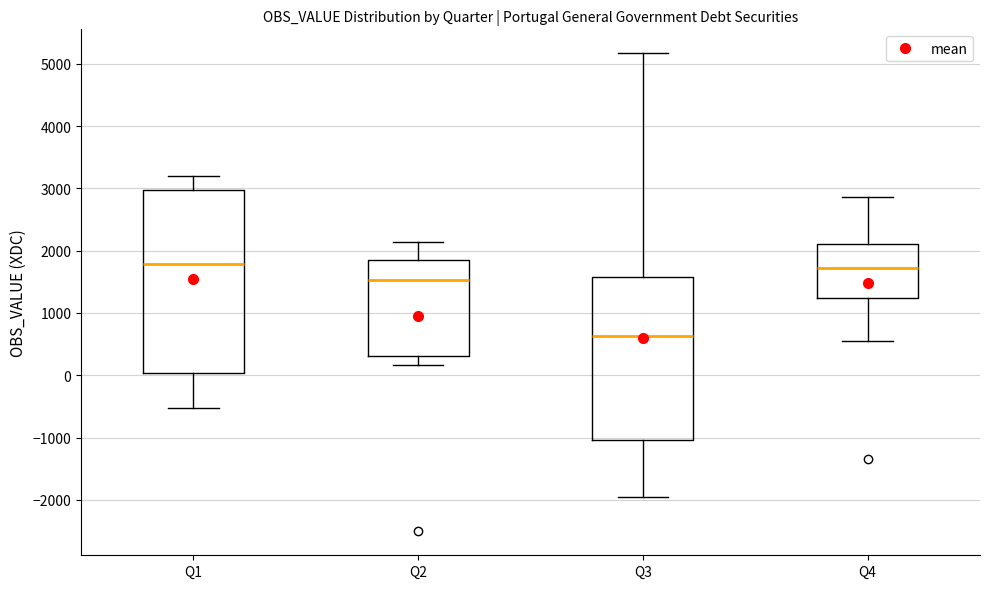

Reading left to right, read every box against the y-axis: the position of its median line, the range the box covers, and the ends of its whiskers. The values are not printed on the chart, so give them approximately, as read against the axis.

Q1: median 1800, box 0 to 3000, whiskers -500 to 3200
Q2: median 1500, box 300 to 1800, whiskers 200 to 2100
Q3: median 600, box -1000 to 1600, whiskers -2000 to 5200
Q4: median 1700, box 1200 to 2100, whiskers 600 to 2900